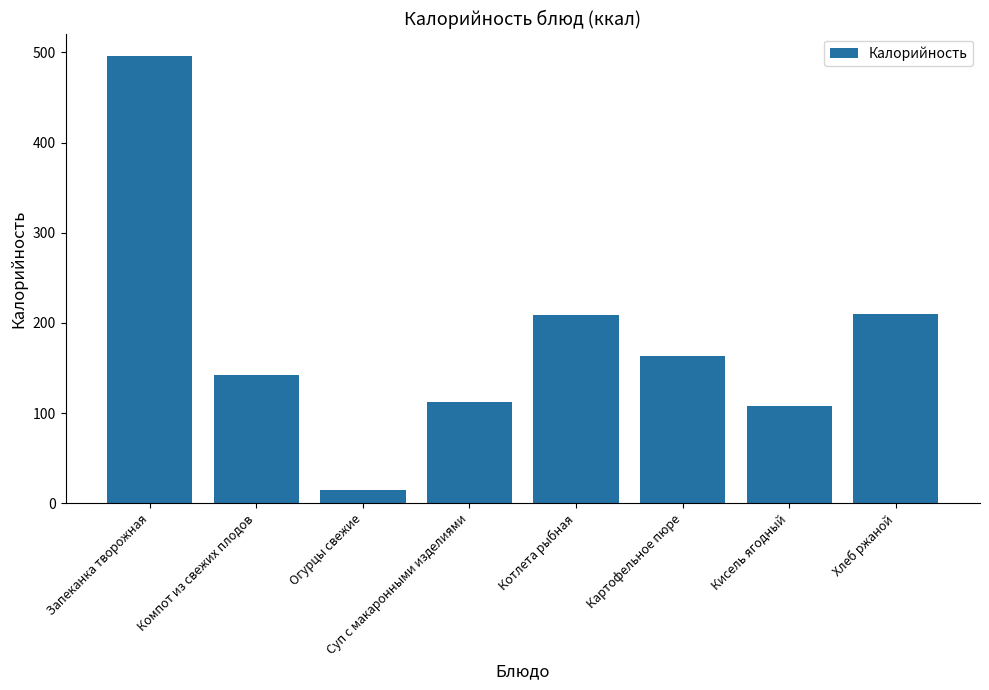

What is the label of the 5th bar from the left?

Котлета рыбная